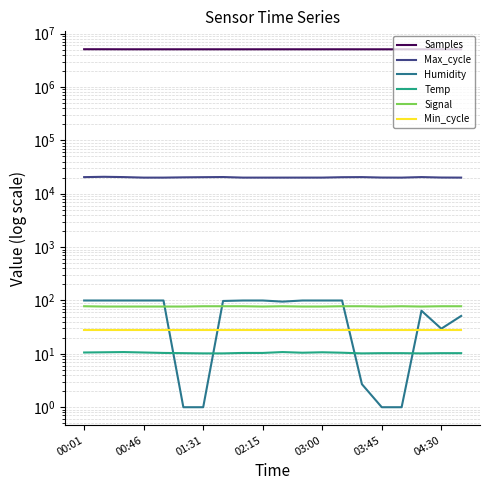

True or false: Humidity and Temp intersect in this chart.

True